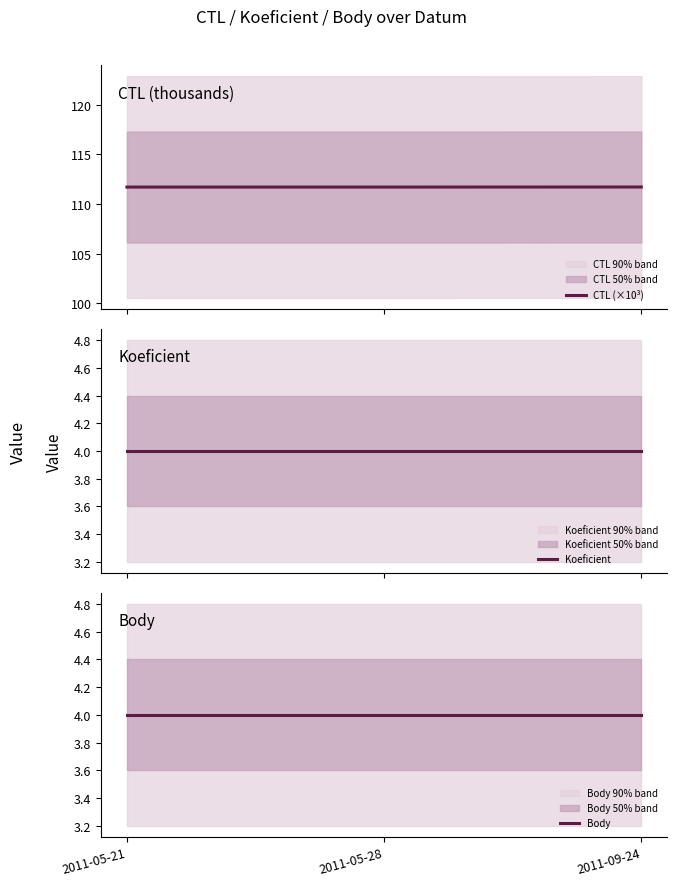

Reading right to left, what are all the values shown in this chart?

CTL (×10³): 111.7	111.7	111.7
Koeficient: 4.0	4.0	4.0
Body: 4.0	4.0	4.0